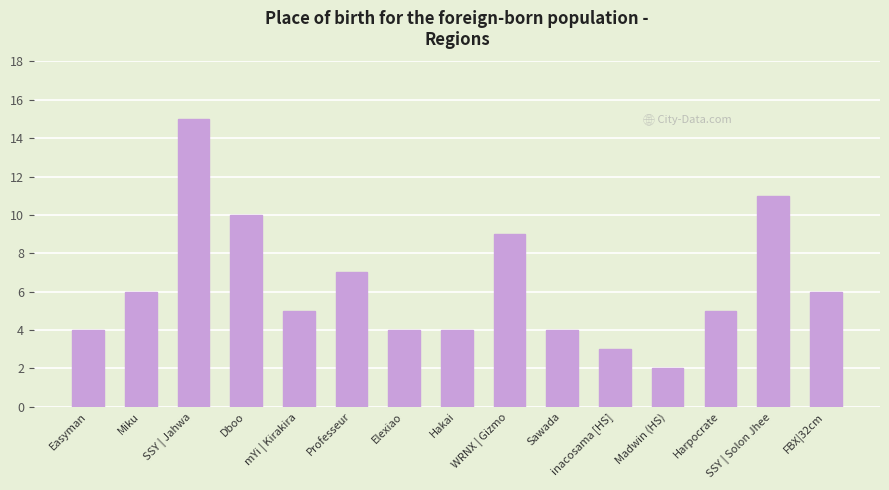

Are the bars grouped side by side (vs. stacked)?

No